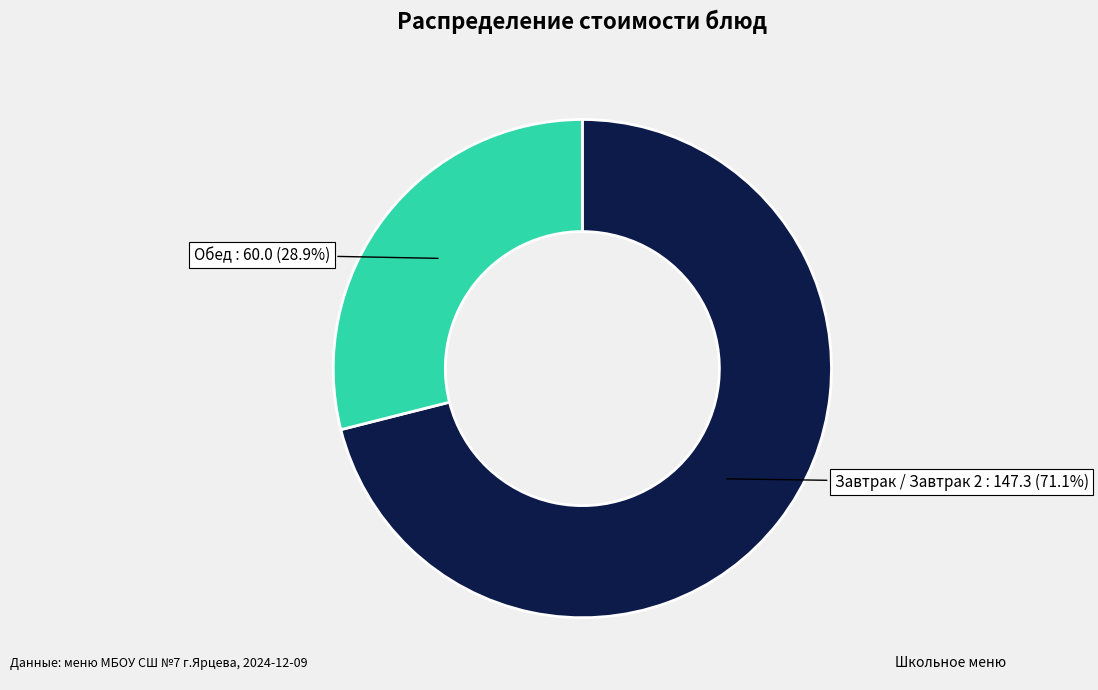

Does any single category account for the majority?

Yes